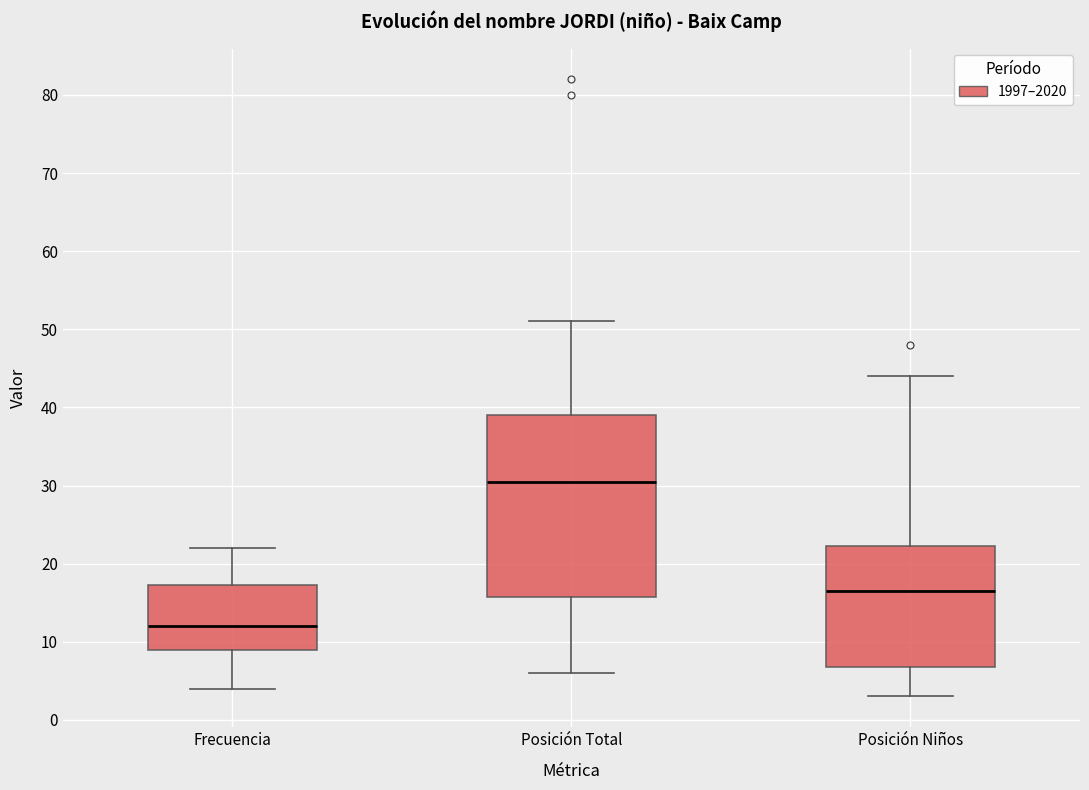

Reading left to right, read every box against the y-axis: the position of its median line, the range the box covers, and the ends of its whiskers. The values are not printed on the chart, so give them approximately, as read against the axis.

Frecuencia: median 12, box 9 to 17, whiskers 4 to 22
Posición Total: median 31, box 16 to 39, whiskers 6 to 51
Posición Niños: median 17, box 7 to 22, whiskers 3 to 44